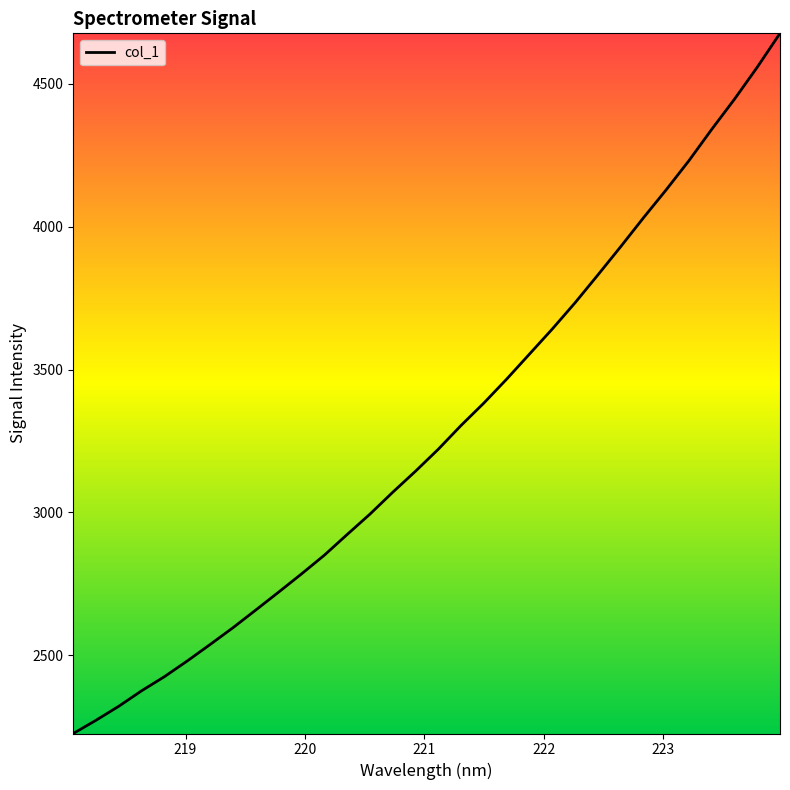

What is the difference between the maximum and minimum values?

2450.9